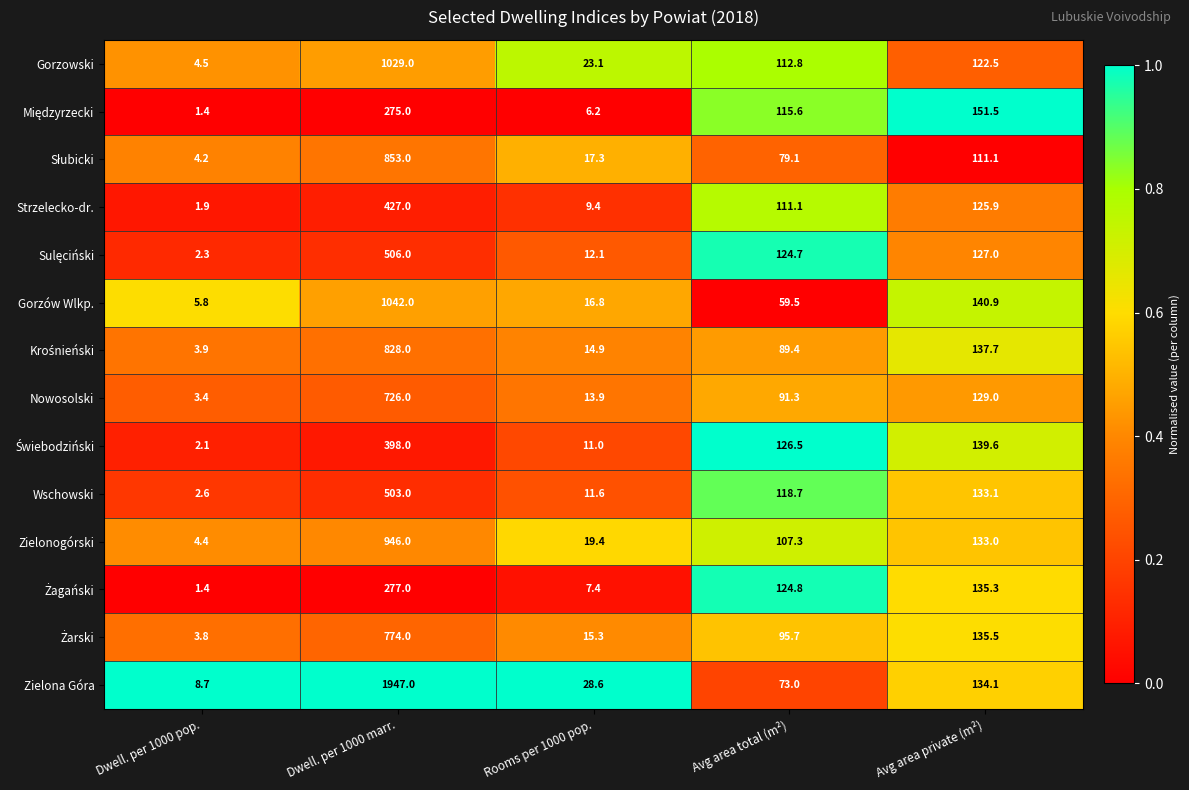

Which series has the widest spread of values?

Zielona Góra